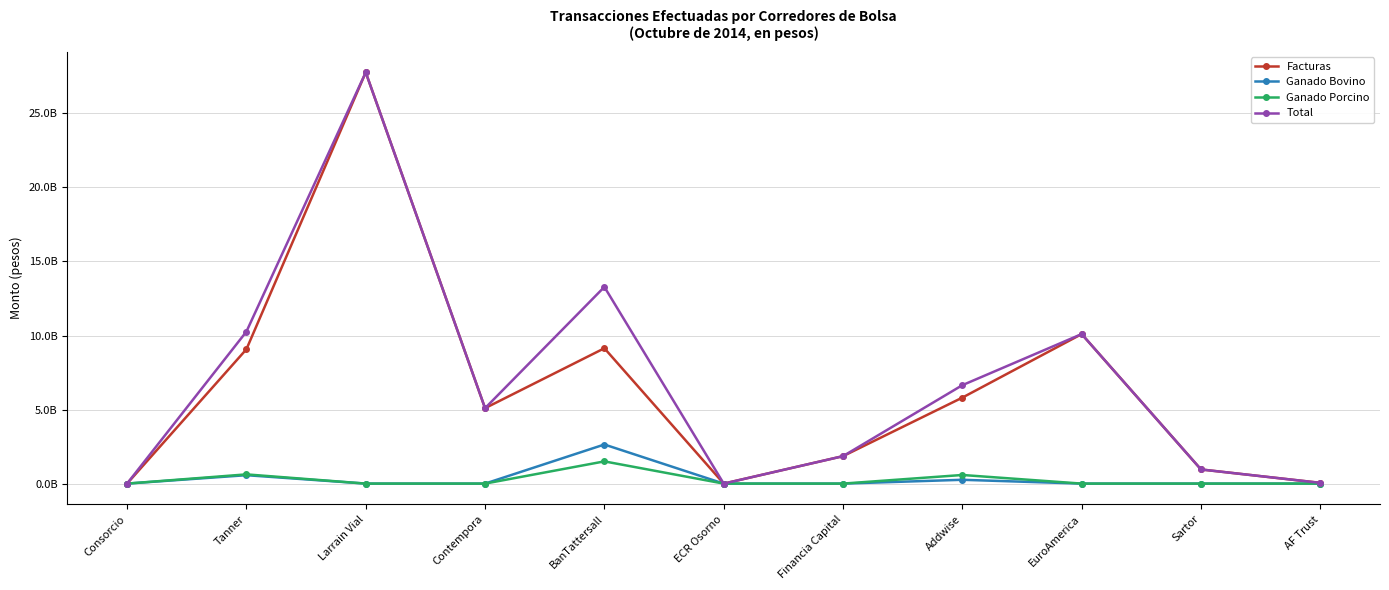

What are all the series names shown in the legend?

Facturas, Ganado Bovino, Ganado Porcino, Total